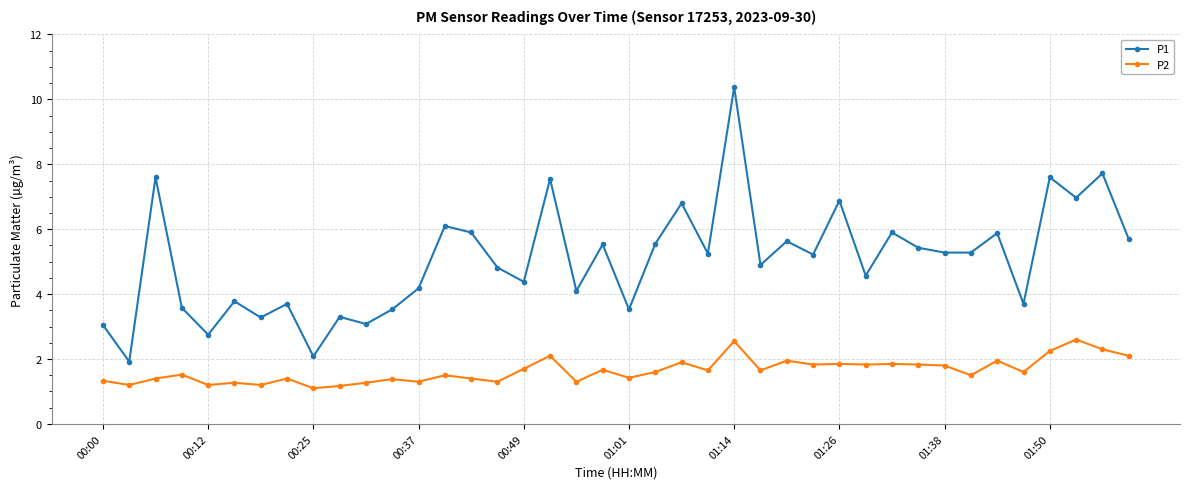

Does the chart display data point markers on the line(s)?

Yes